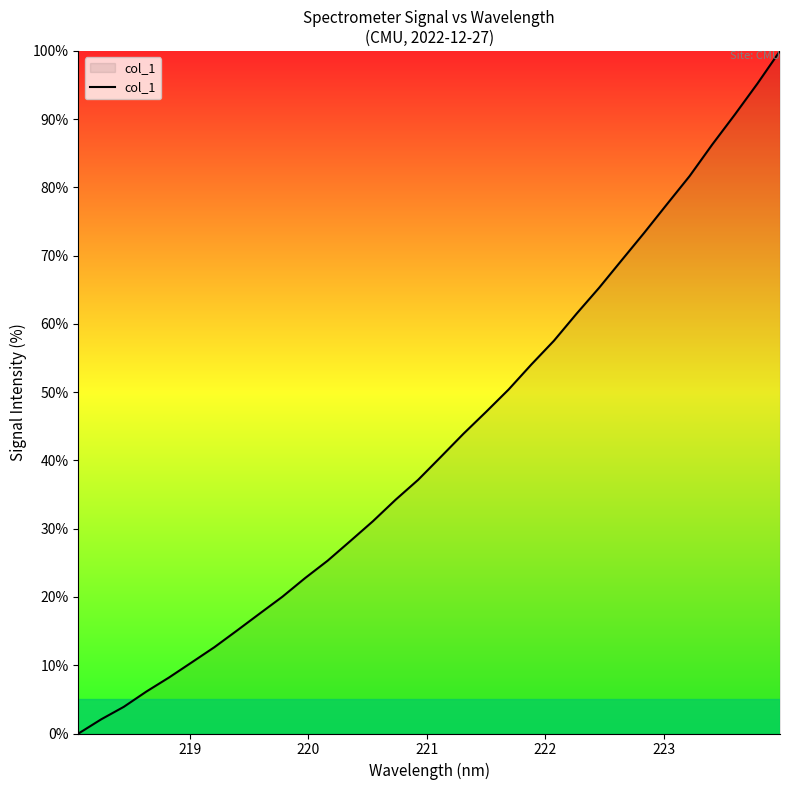

What is the greatest value displayed?

100.0